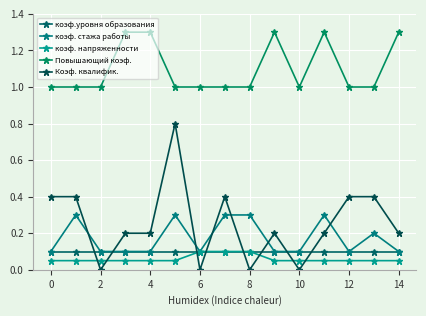

List the series in order of their peak value, lowest first.

коэф.уровня образования, коэф. напряженности, коэф. стажа работы, Коэф. квалифик., Повышающий коэф.